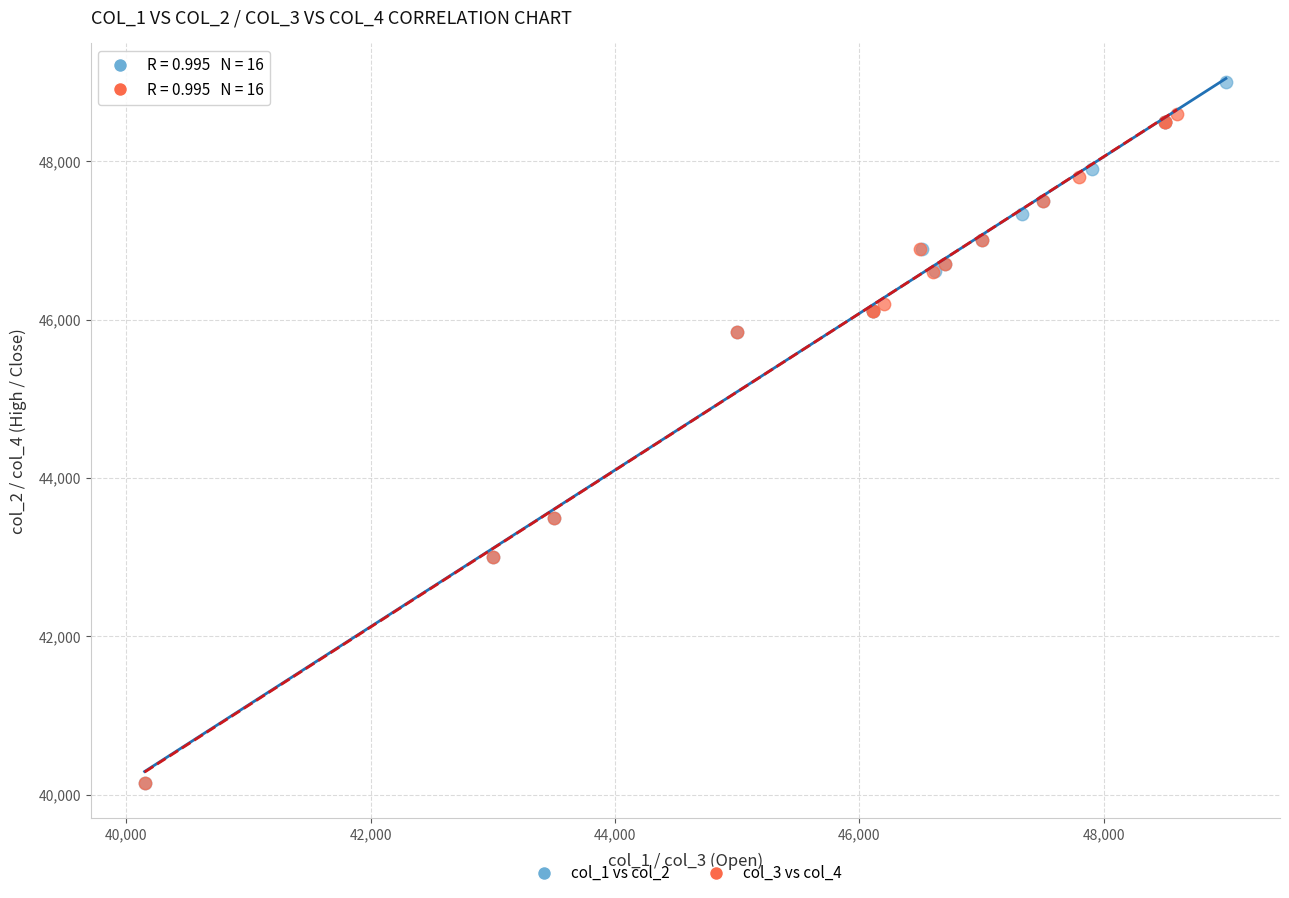

Which series has the widest spread of Y values?

col_1 vs col_2